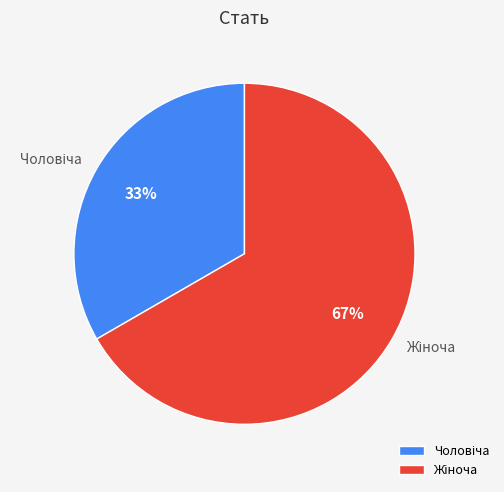

Is there a majority slice in this chart?

Yes